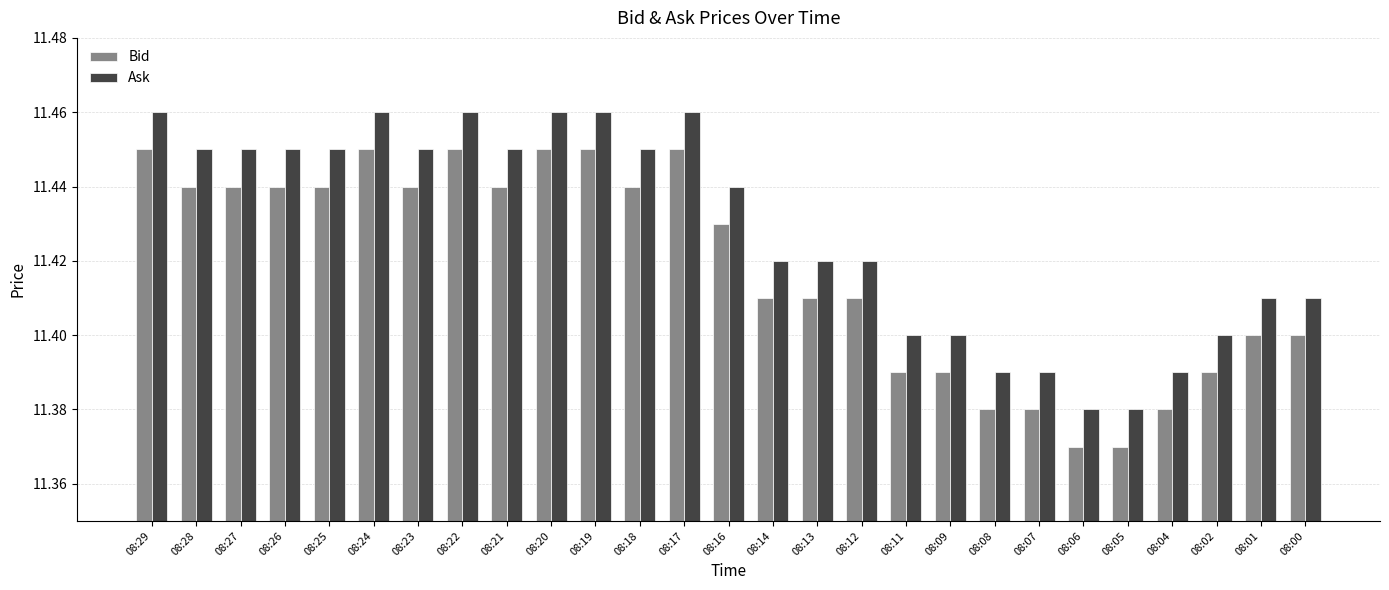

How many Ask values are between 11 and 12?

27